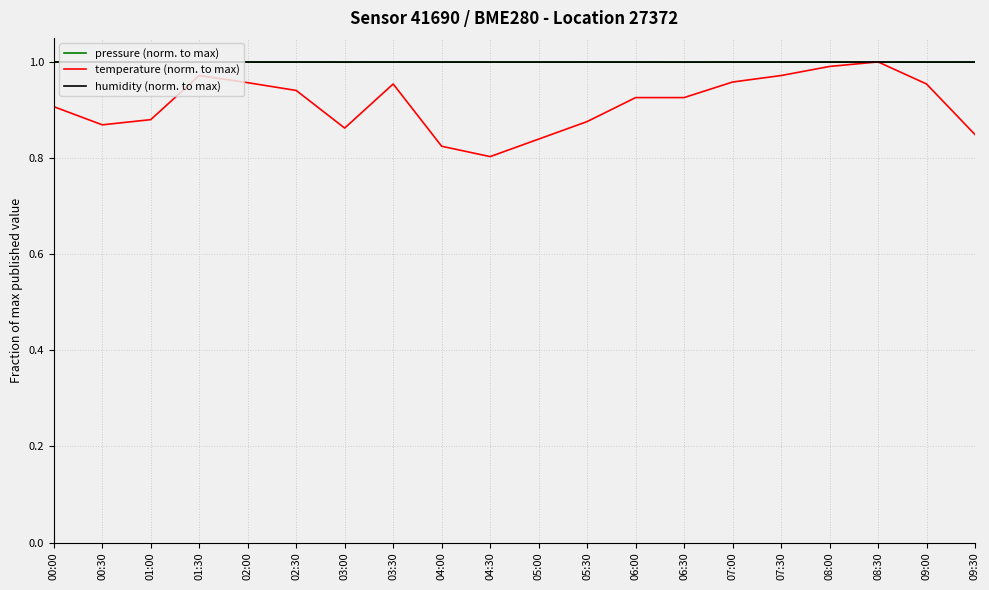

What is the difference between the maximum and minimum values in the temperature (norm. to max) series?

0.2